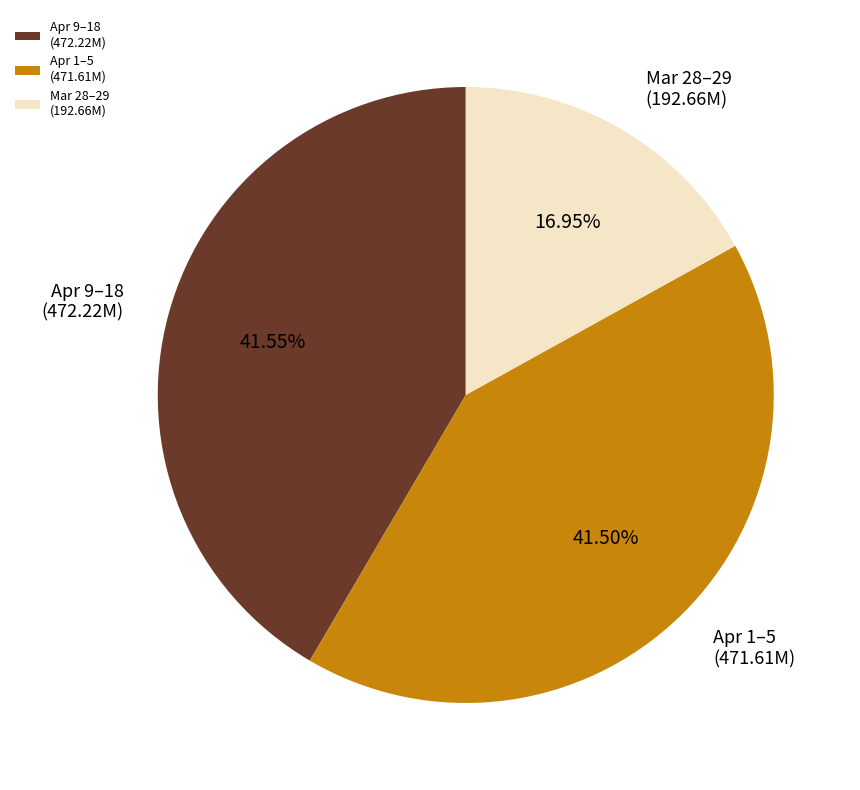

Count the number of slices in the pie.

3